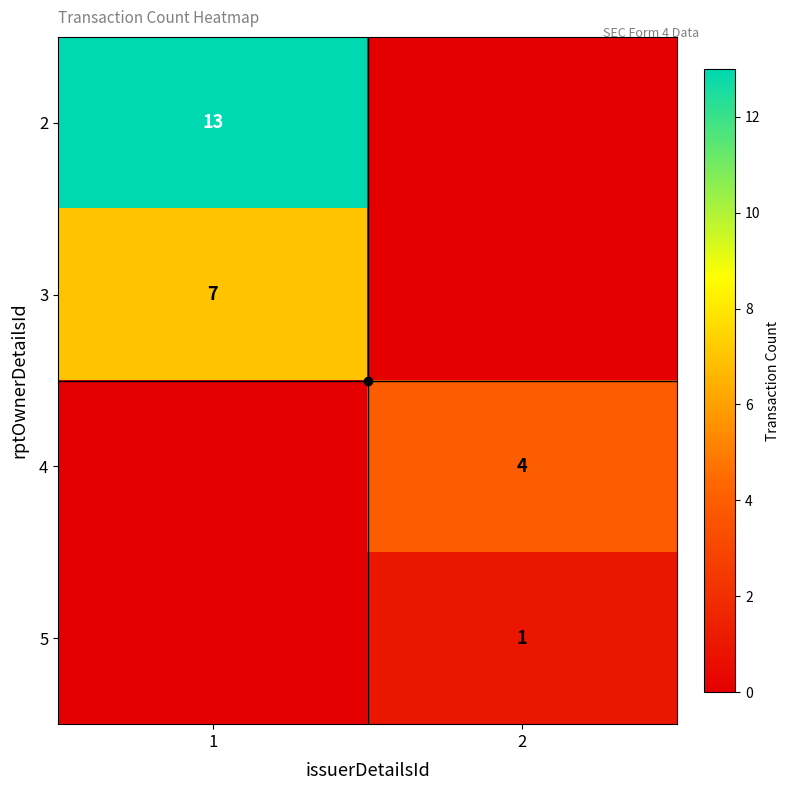

What is the total value across all series at 2?

5